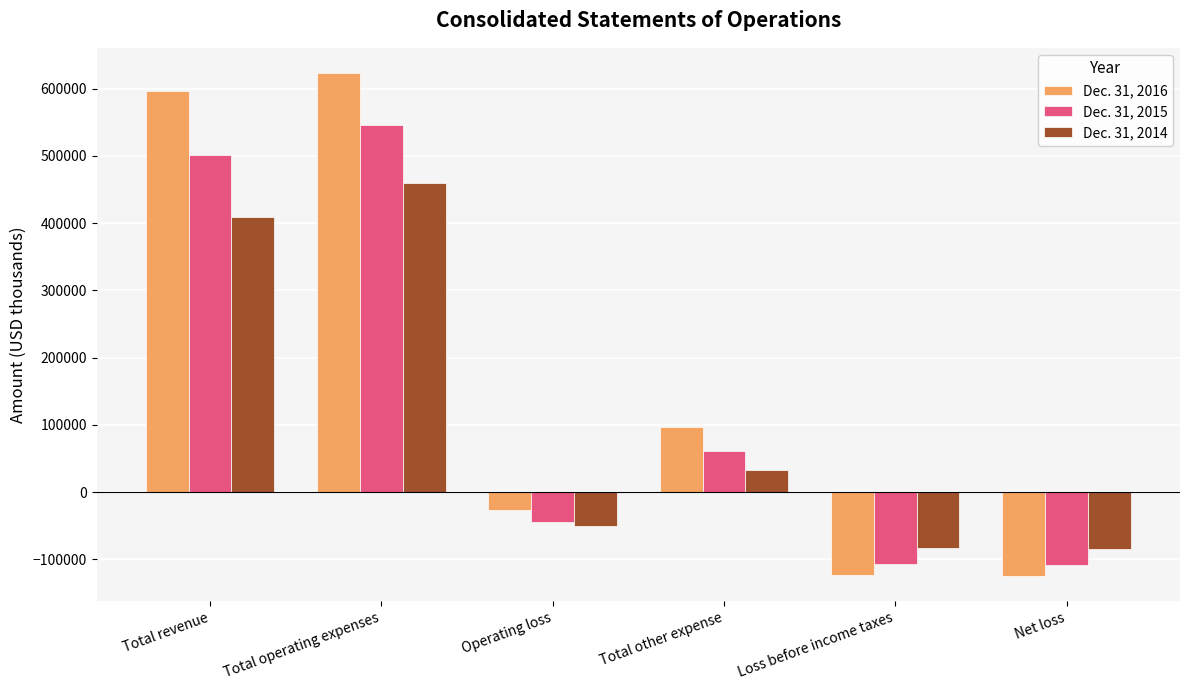

What is the label of the 5th bar from the left?

Loss before income taxes